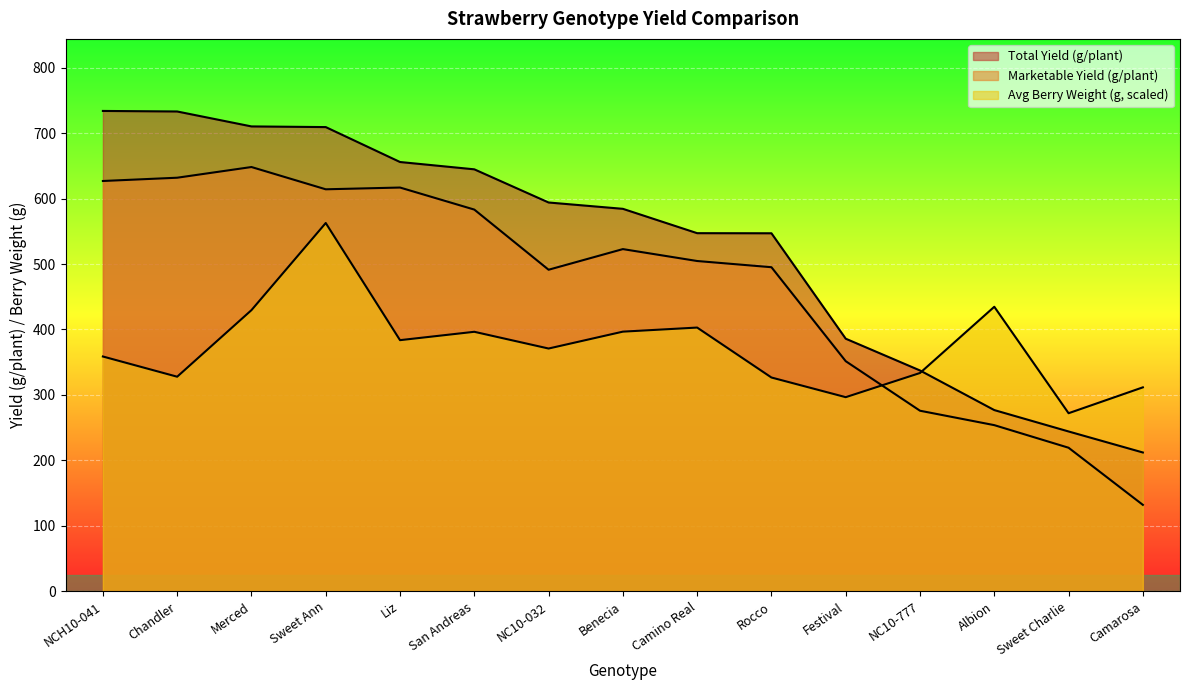

What is the minimum value for Total Yield (g/plant)?

212.0